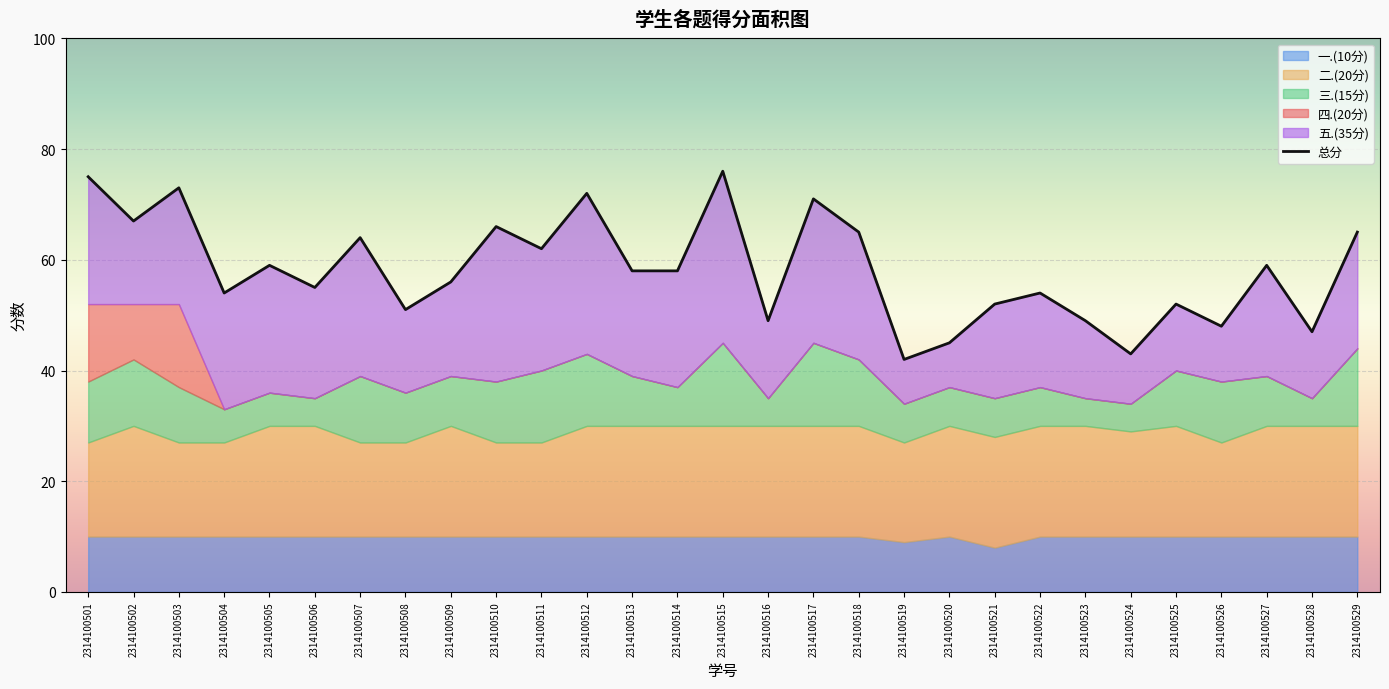

What is the approximate value at 2314100505, to the nearest 10?

60